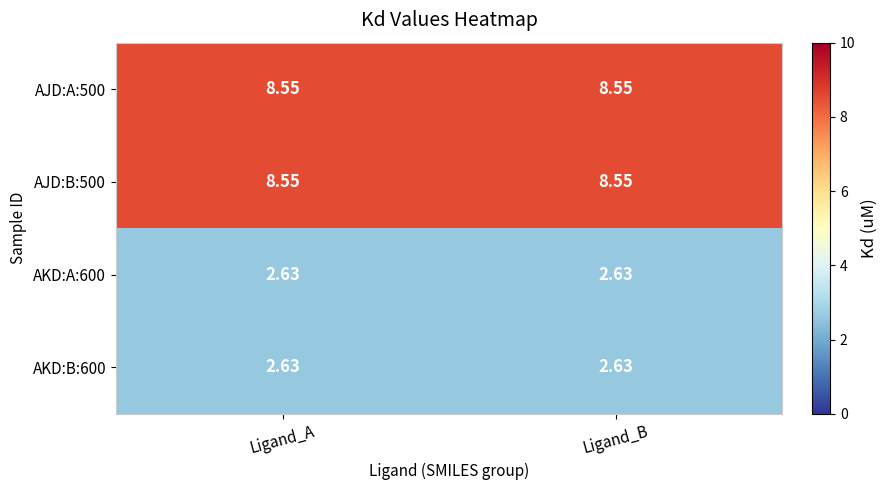

Is the value of AJD:A:500 at Ligand_B greater than the value of AKD:A:600 at Ligand_B?

Yes